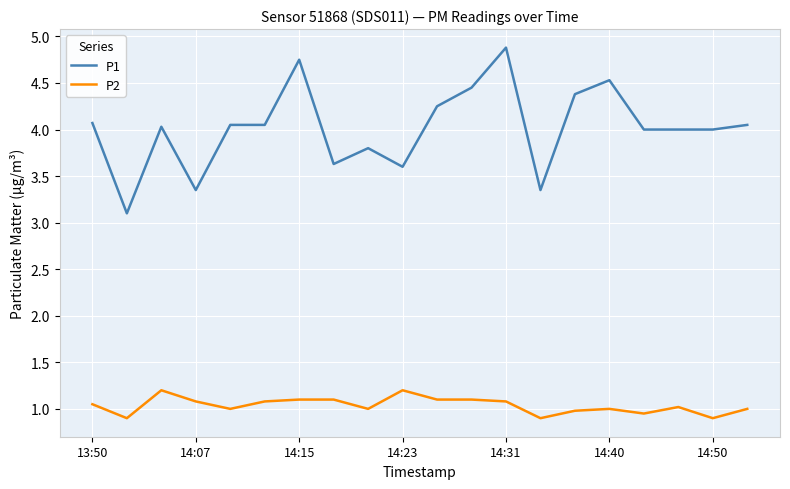

What is the greatest value displayed?

4.9